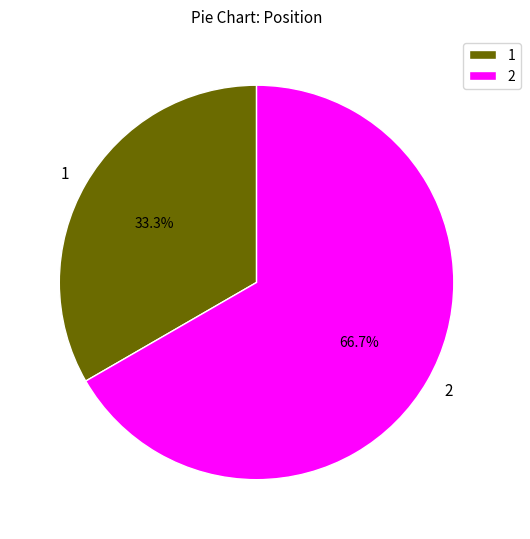

To the nearest percent, what is the combined percentage of 1 and 2?

100%